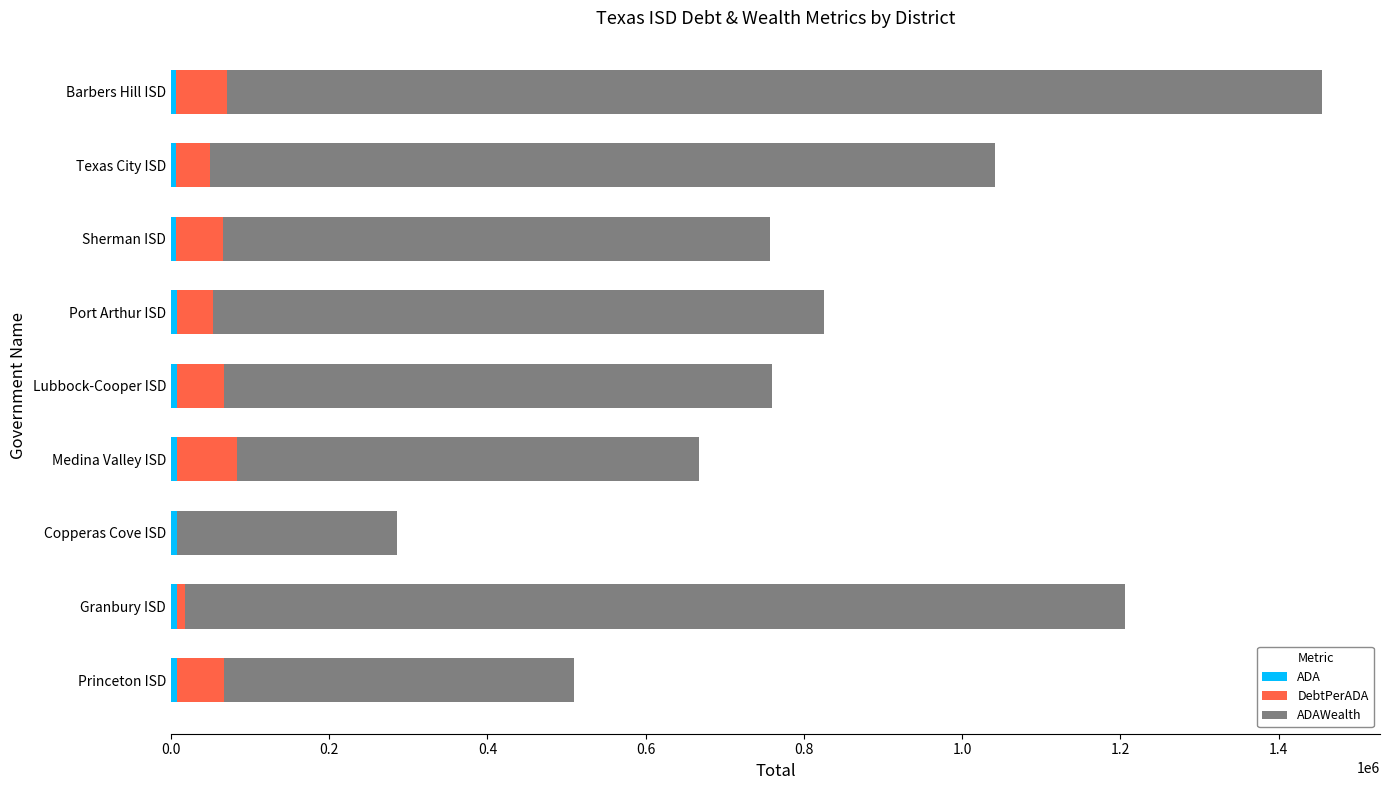

How many distinct data groups are displayed?

3